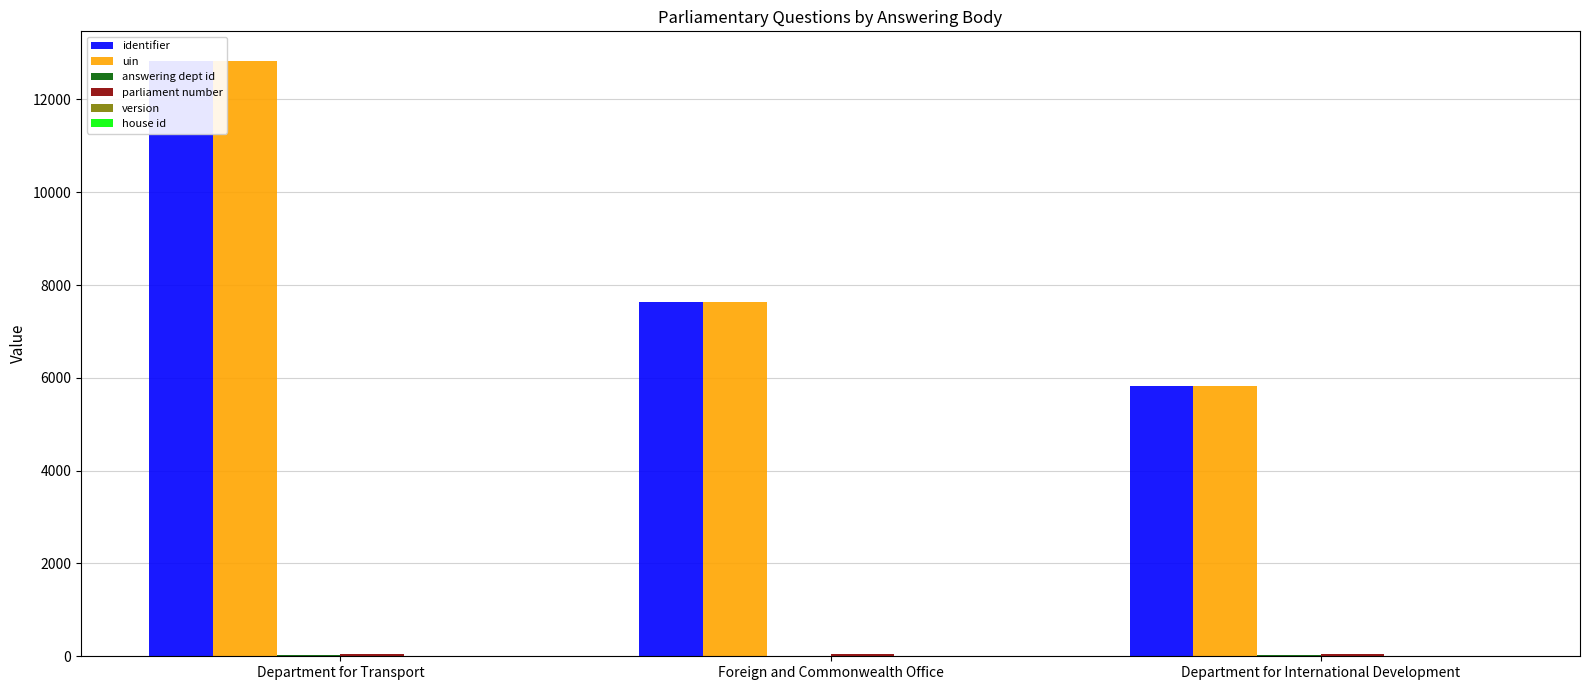

Which series has the widest spread of values?

identifier